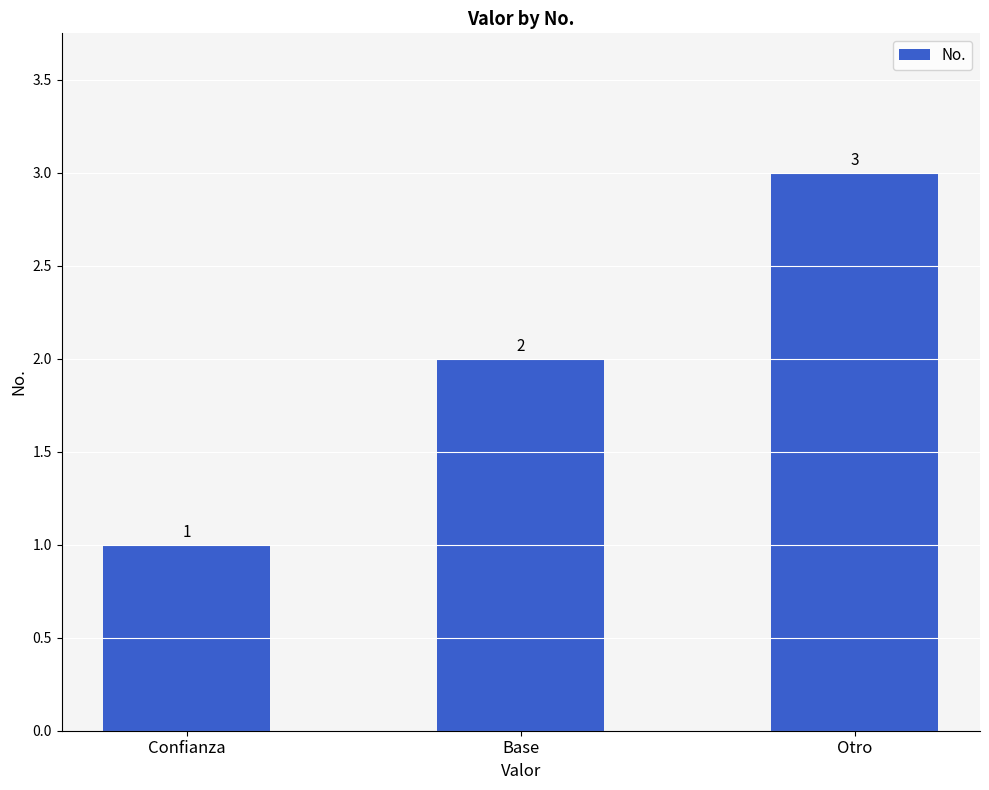

List the labels in order of value, smallest first.

Confianza, Base, Otro